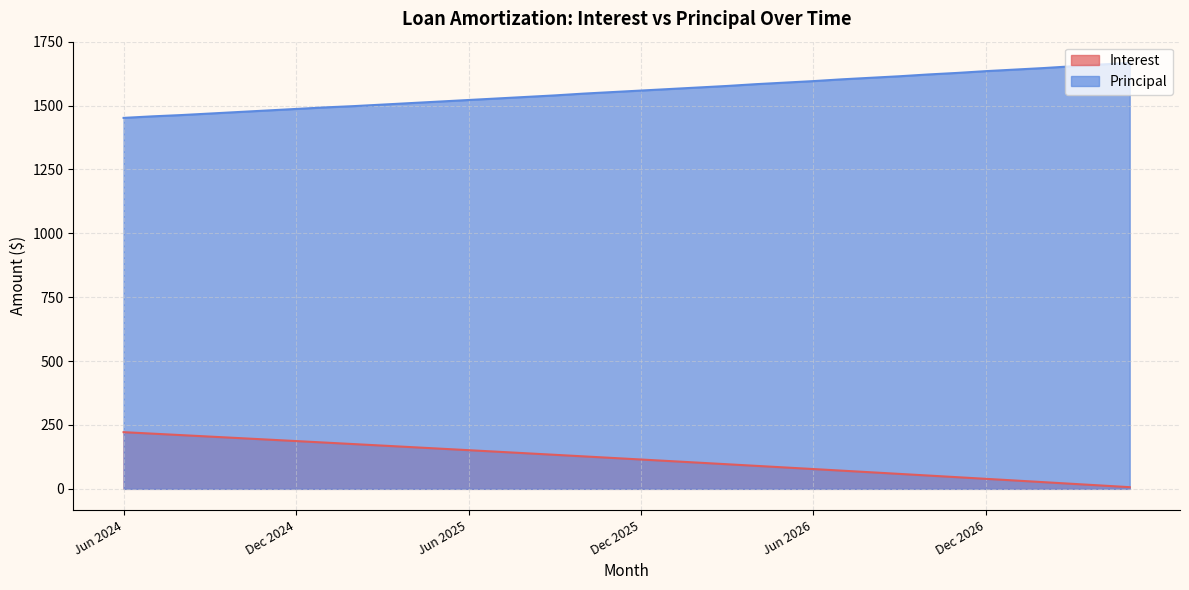

True or false: Principal has more than 2 points higher than both neighbors.

False